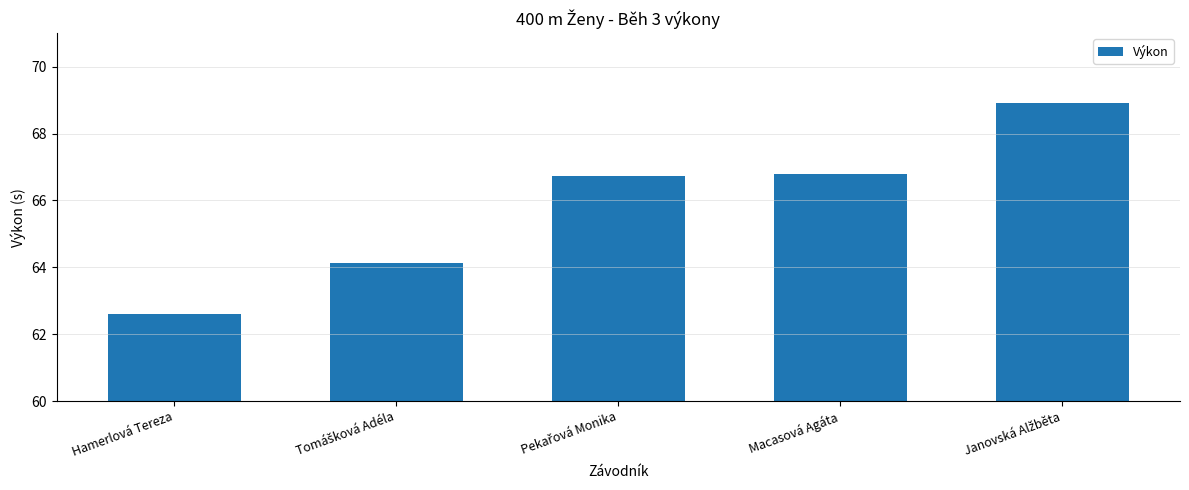

Does the chart contain any negative values?

No